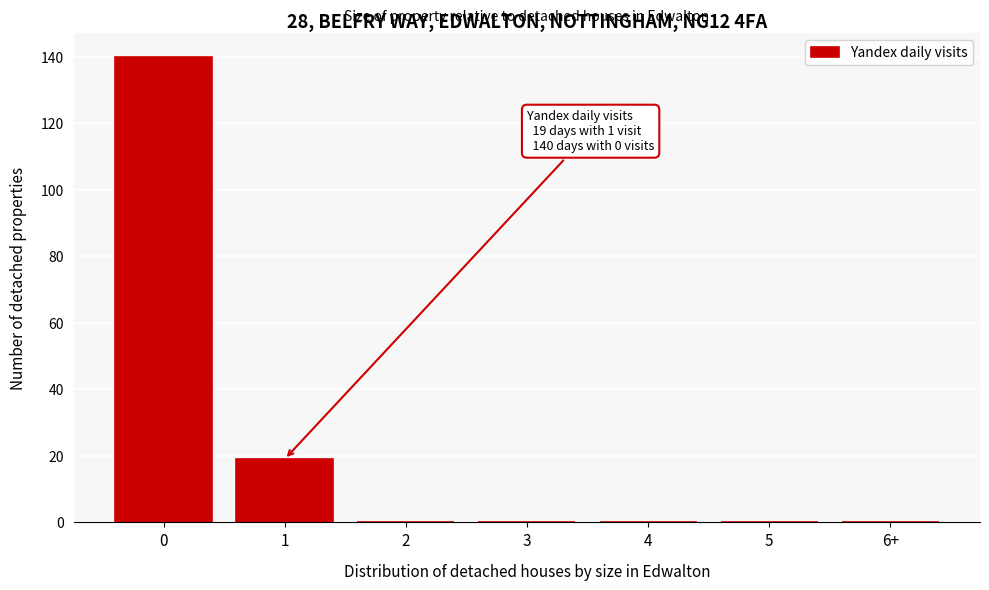

Reading left to right, list all the values displayed in this chart.

0=140	1=19	2=0	3=0	4=0	5=0	6+=0